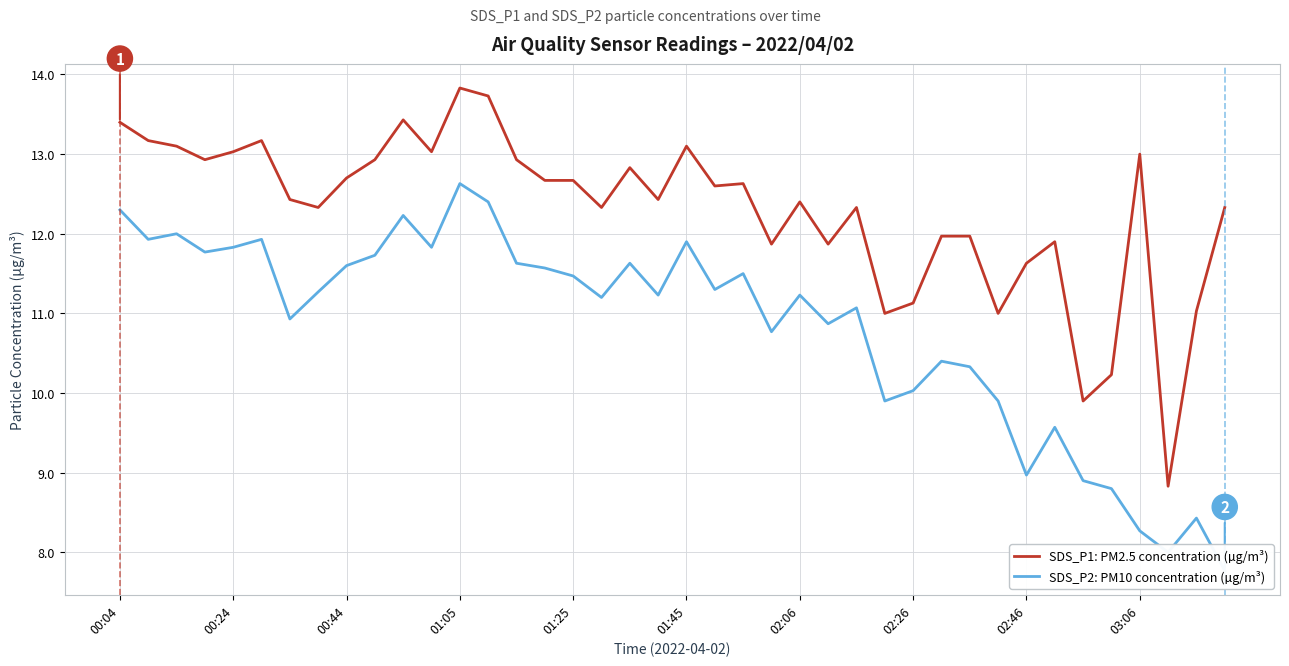

The value of SDS_P1: PM2.5 concentration (µg/m³) at 01:25 is 12.7. True or false?

True